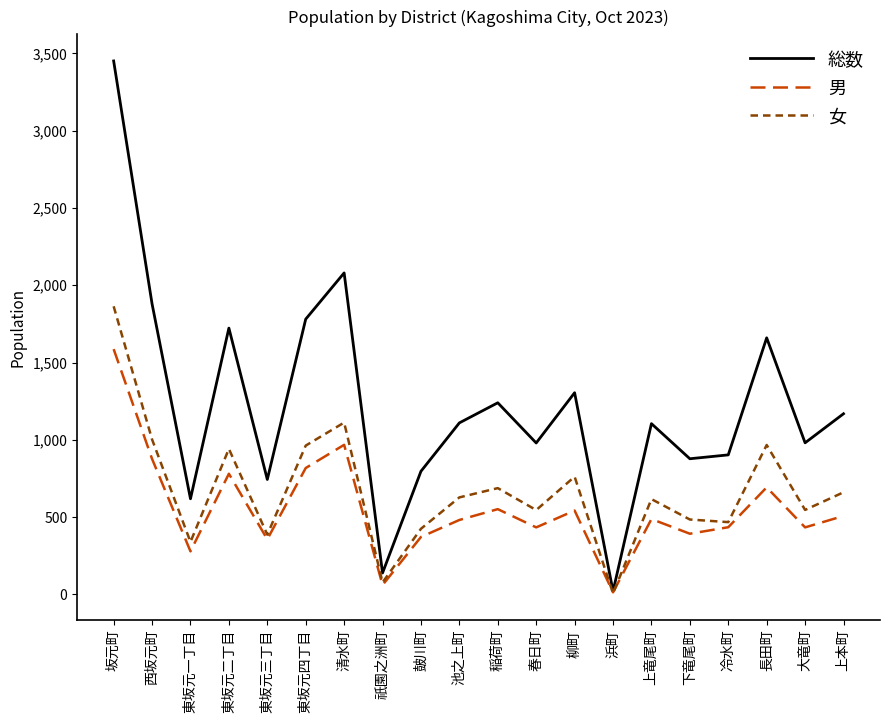

At which category does the chart reach its peak across all series?

坂元町